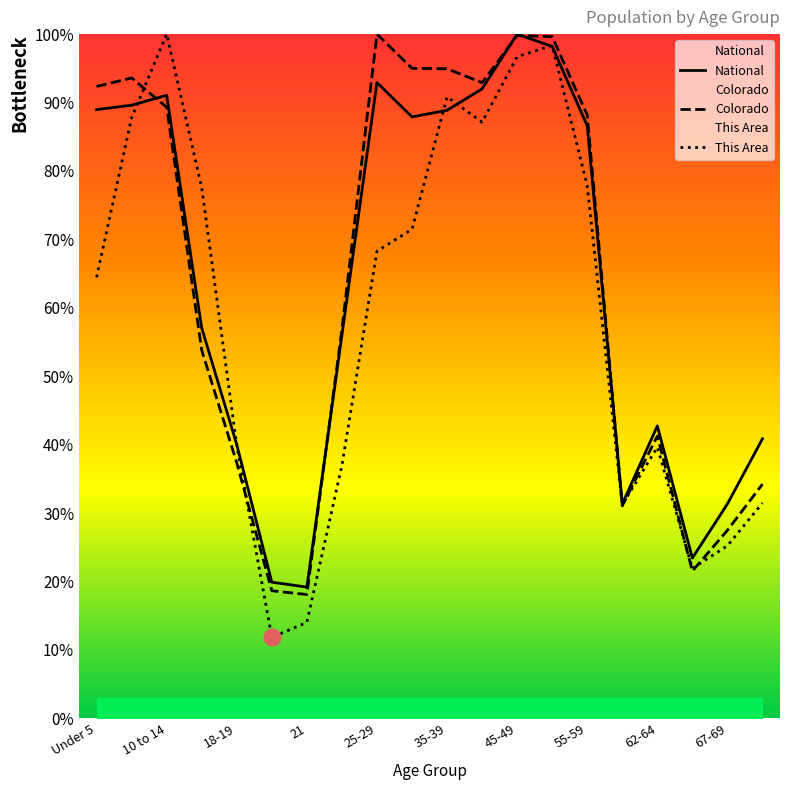

What is the maximum value shown in the chart?

100.0